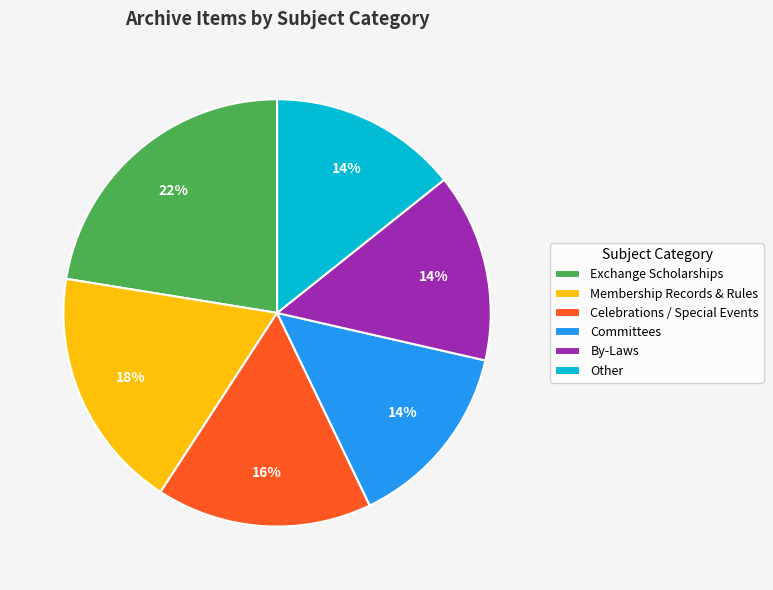

Is Exchange Scholarships the majority of the pie?

No